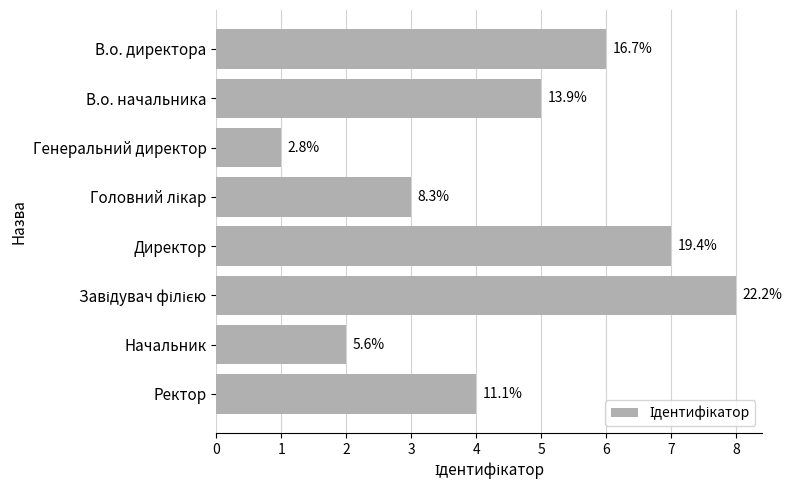

How many bars are there in total?

8